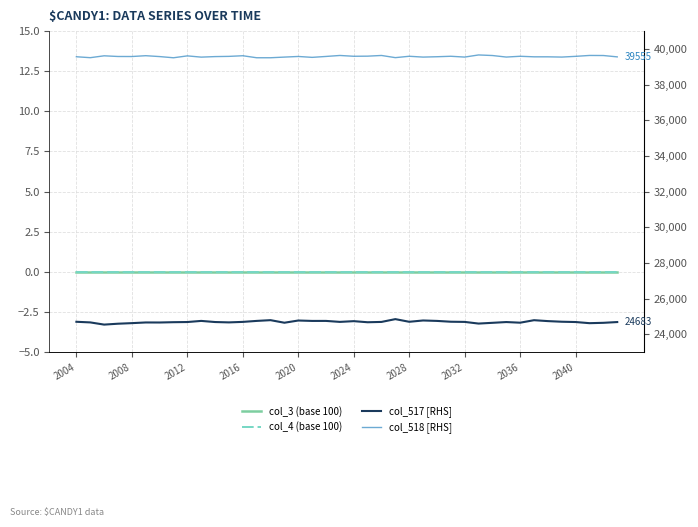

At how many categories does at least one series exceed 31304?

40